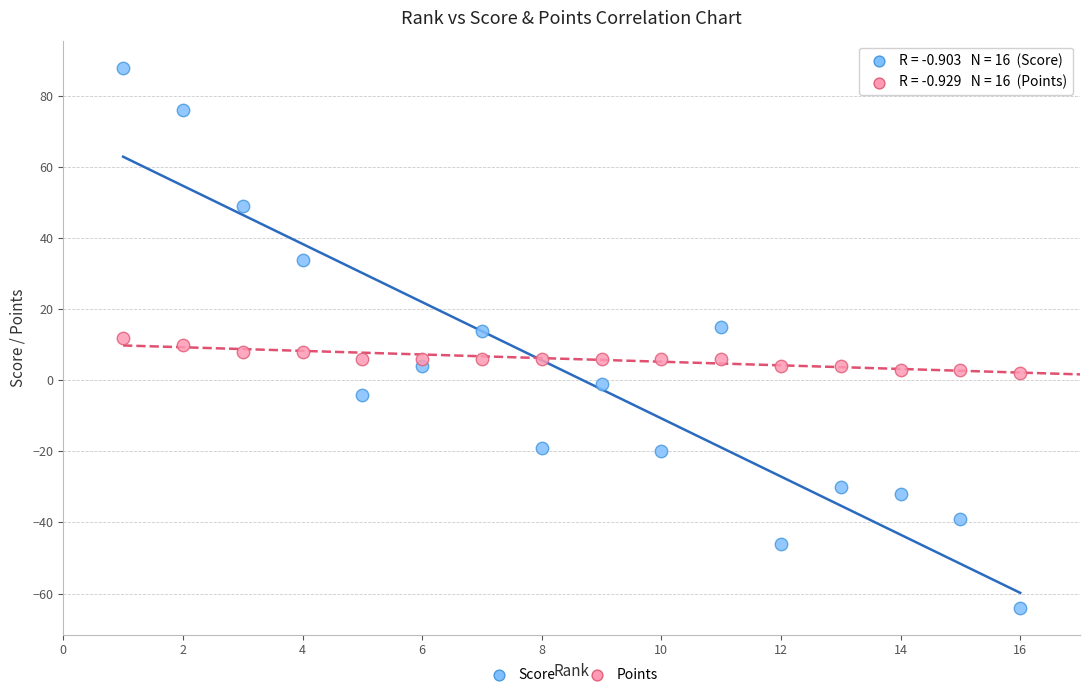

Across all data points, what is the range of X values (max minus min)?

15